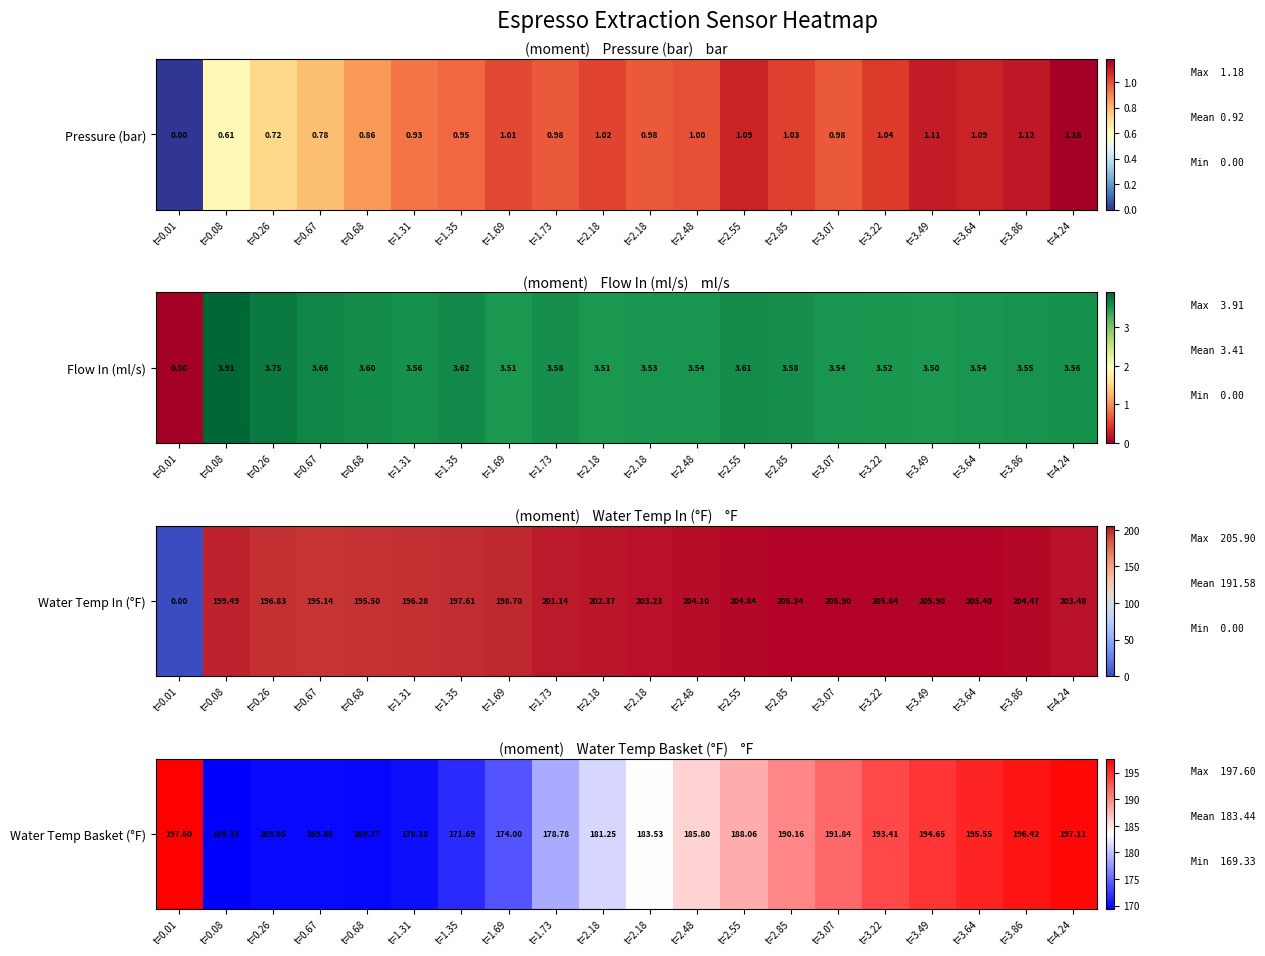

List the labels in order of value, largest first.

t=0.01, t=4.24, t=3.86, t=3.64, t=3.49, t=3.22, t=3.07, t=2.85, t=2.55, t=2.48, t=2.18, t=2.18, t=1.73, t=1.69, t=1.35, t=1.31, t=0.26, t=0.67, t=0.68, t=0.08